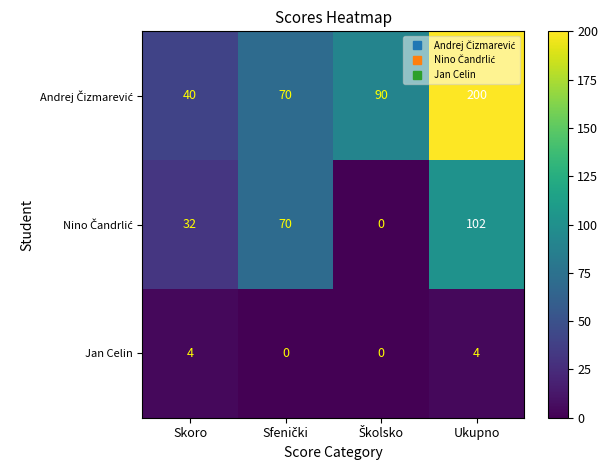

Count the number of data series in this chart.

3